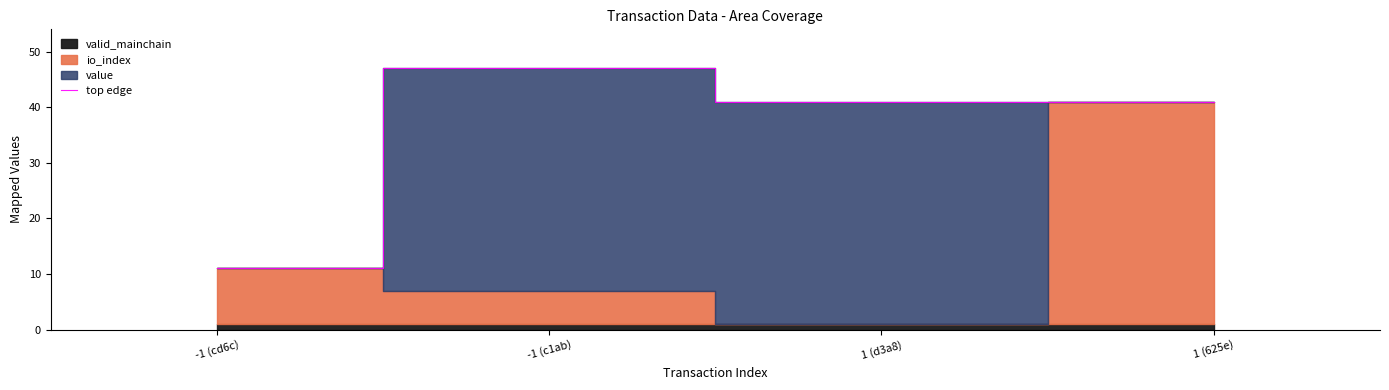

Where is the first local minimum?

1 (d3a8)